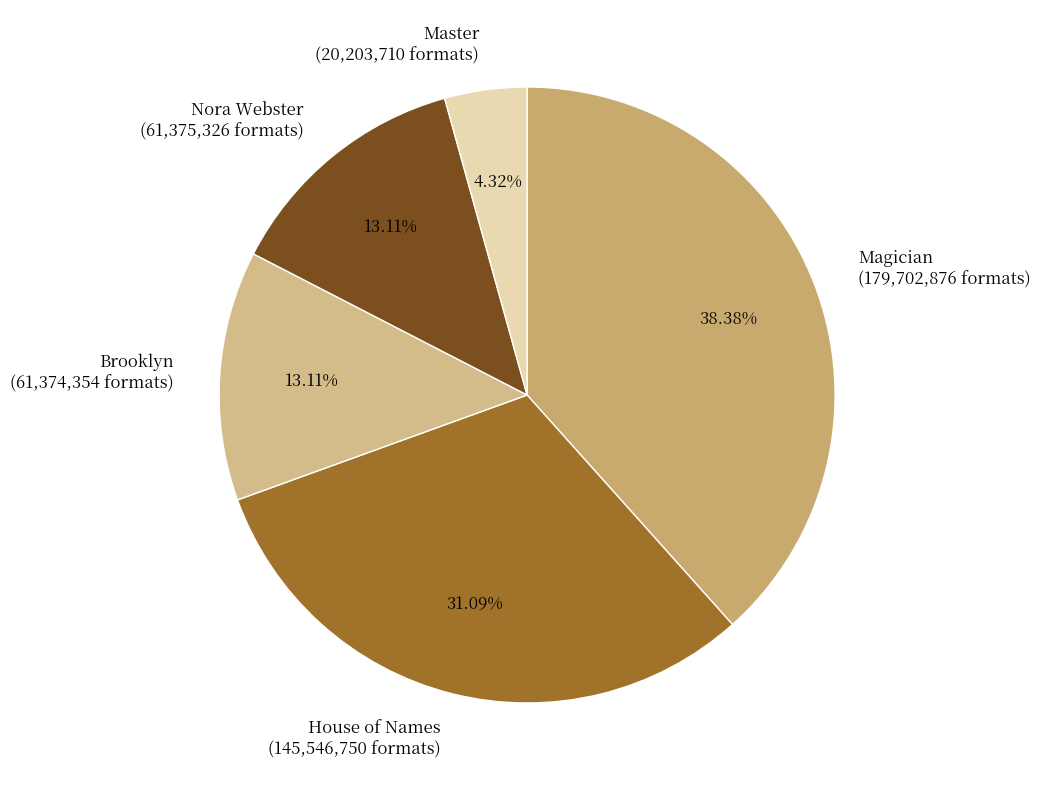

To the nearest percent, what is the difference between the Magician and Nora Webster slice percentages?

25%